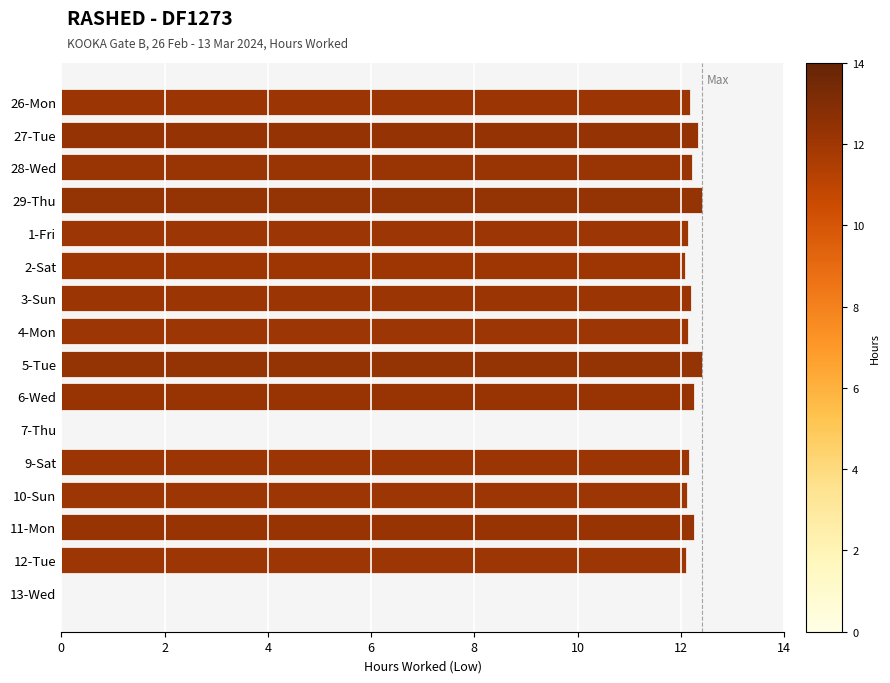

What is the greatest value displayed?

12.4